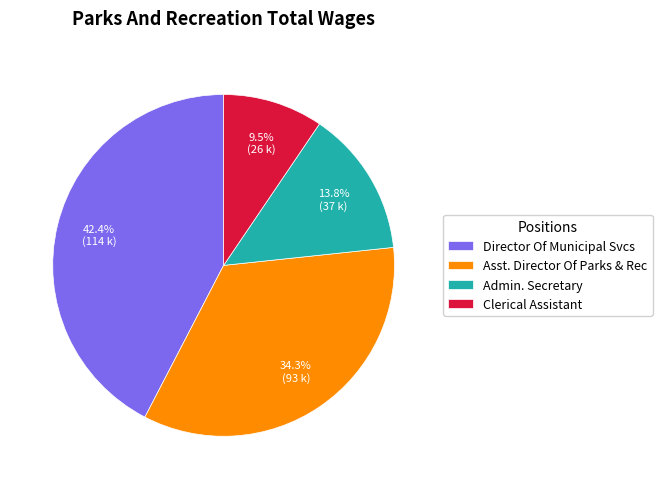

Count the number of slices in the pie.

4